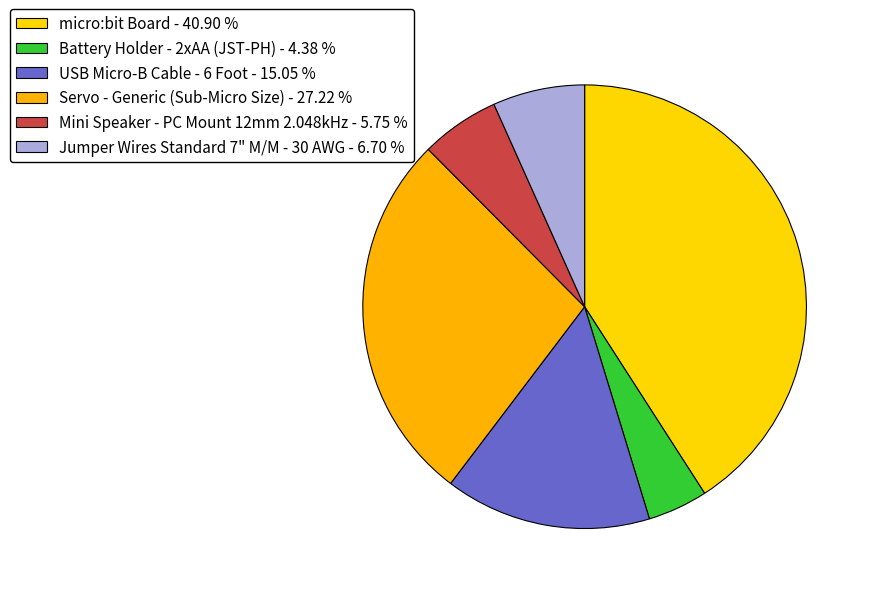

How many slices are in this pie chart?

6